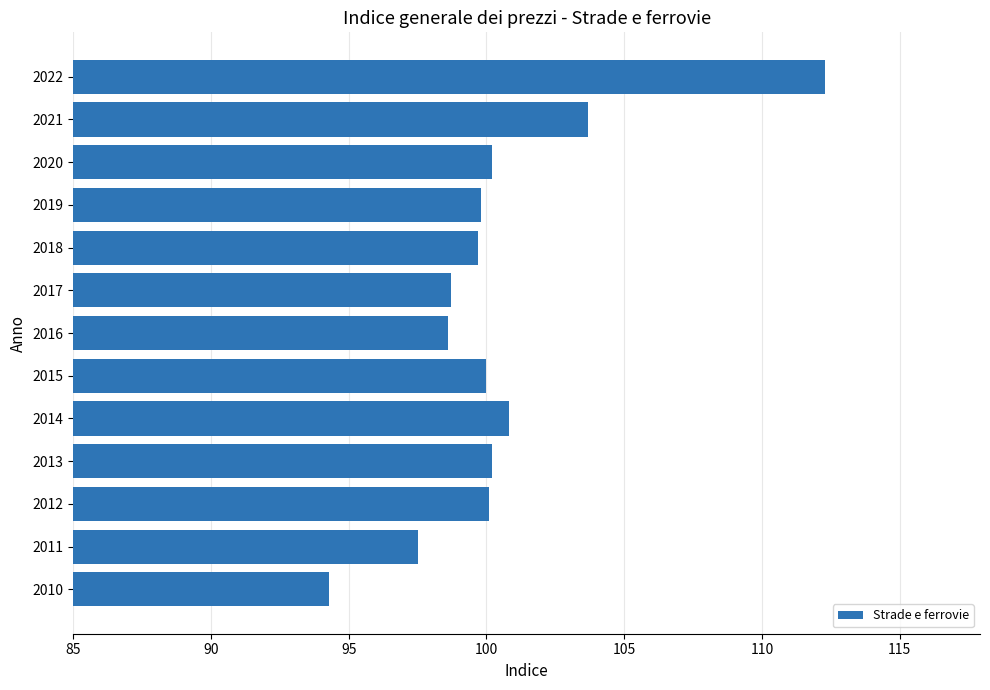

Read the value at 2018.

99.7